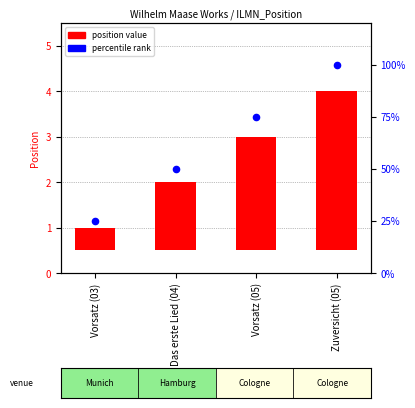

Which series reaches the maximum Y coordinate?

percentile rank